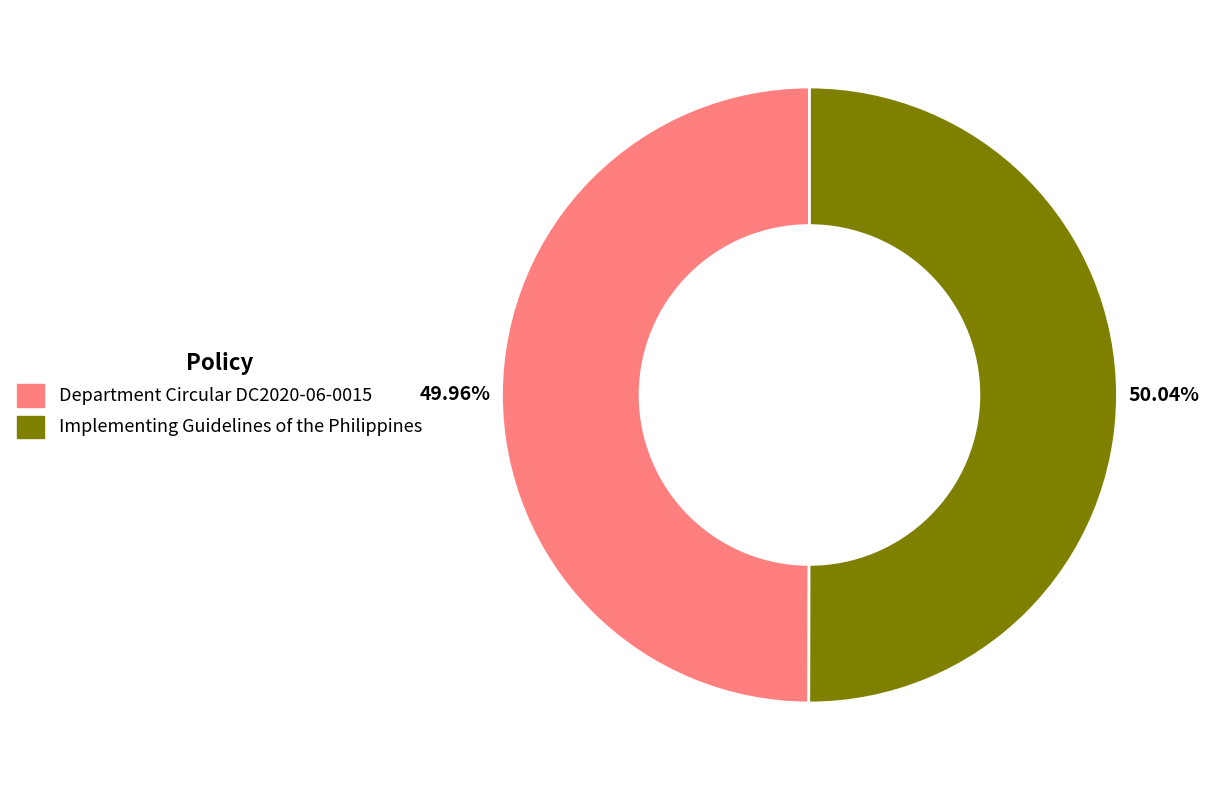

True or false: Implementing Guidelines of the Philippines accounts for 50% of the total.

True